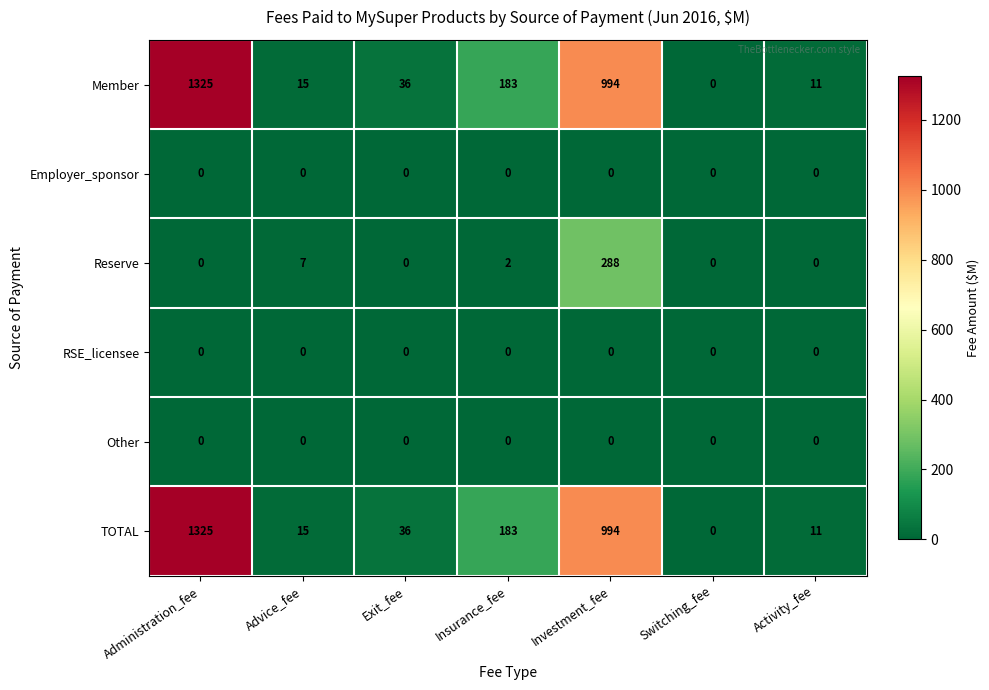

What is the total value across all series at Insurance_fee?

368